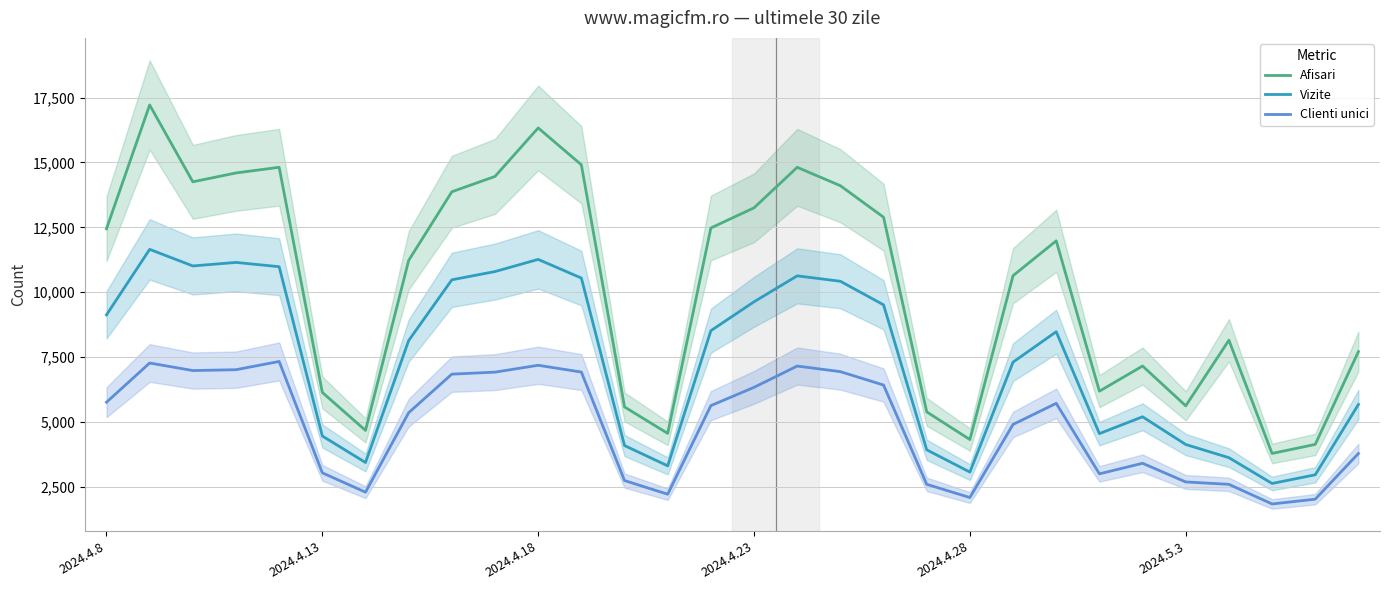

Which series has the largest total across all categories?

Afisari